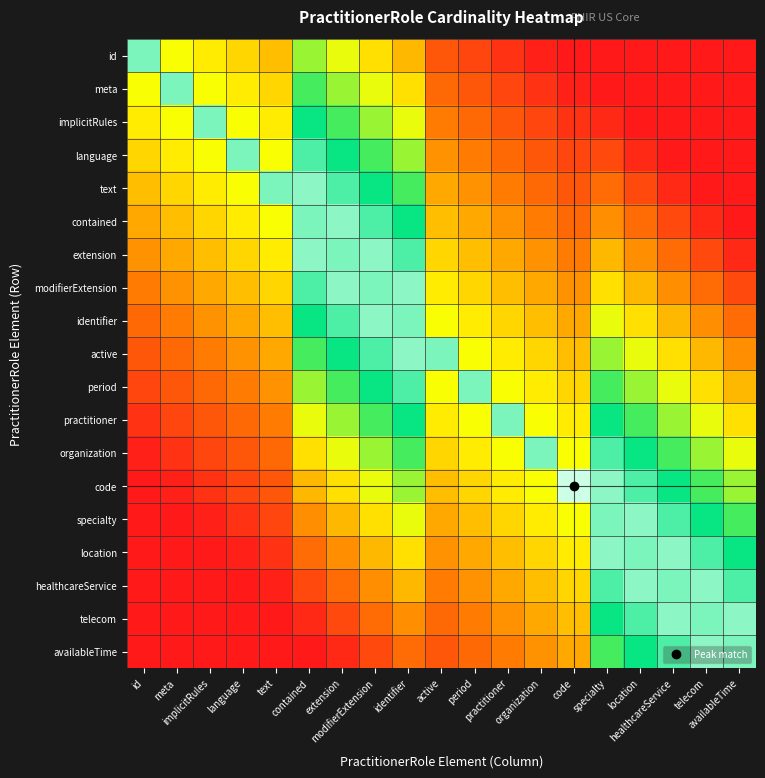

Between period and language, which is larger?

language